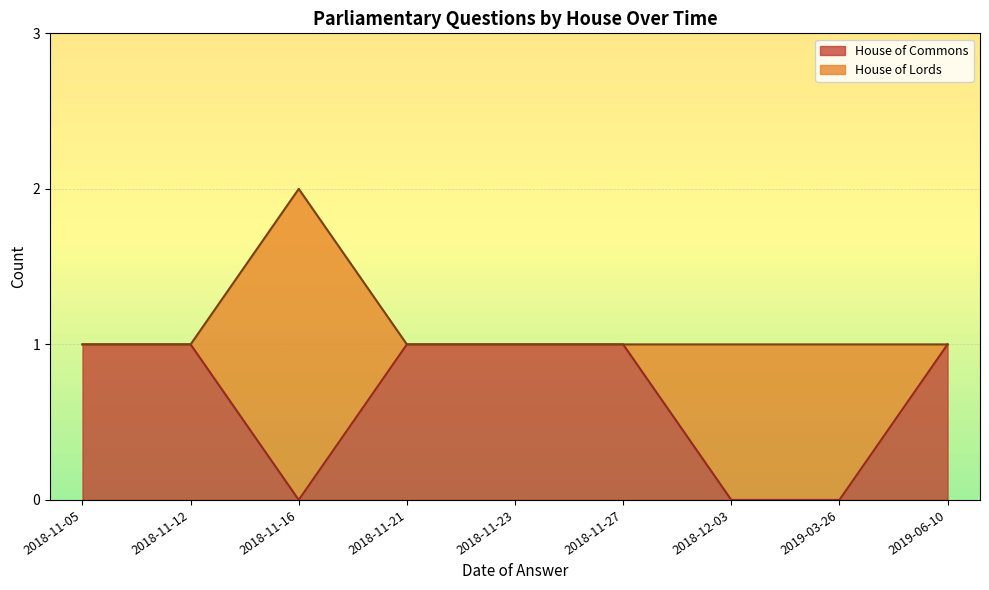

True or false: House of Commons has more than 0 interior local peaks.

False